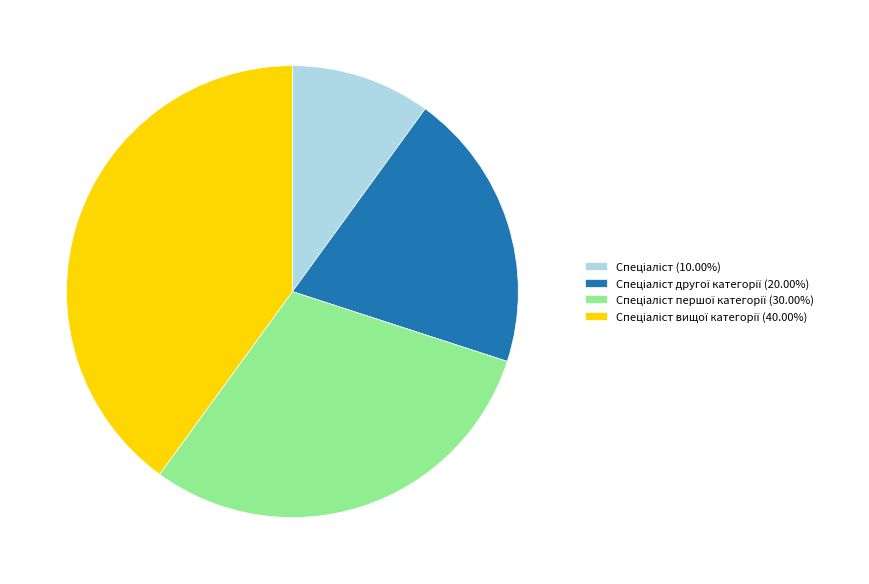

Is there any slice that represents more than half of the pie?

No